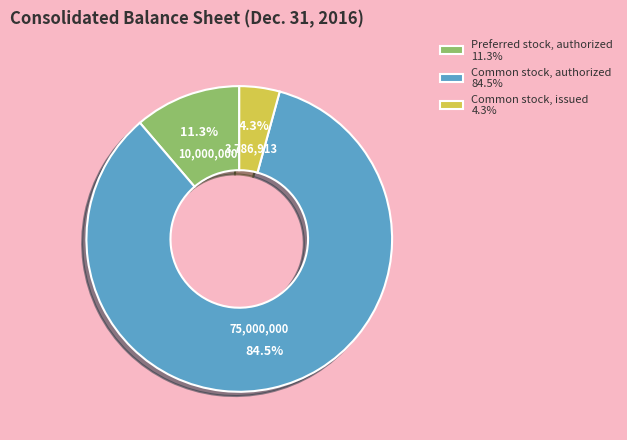

Is it true that Preferred stock, authorized is 20% of the pie?

False